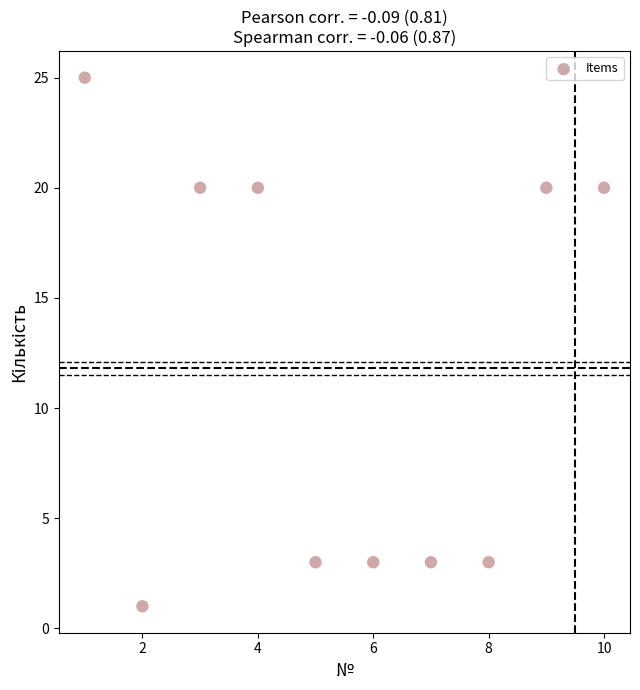

What is the average X value?

6